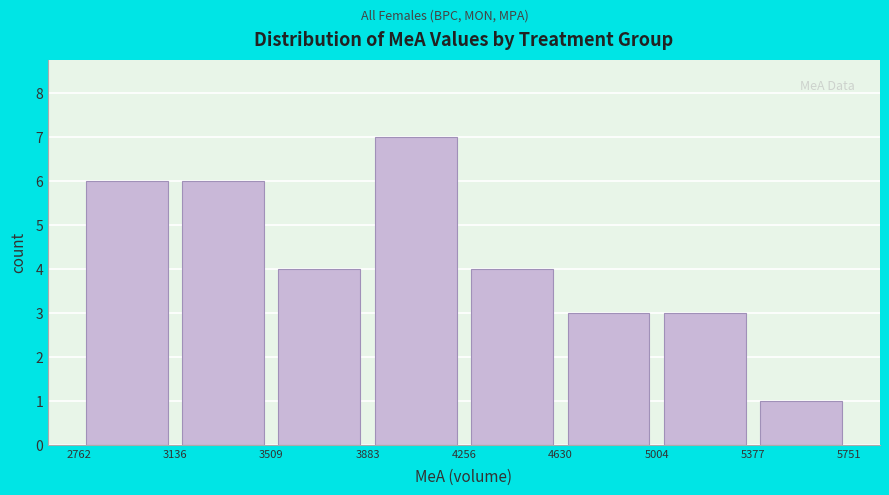

Which range on the x-axis has the tallest bar?

3883 to 4256